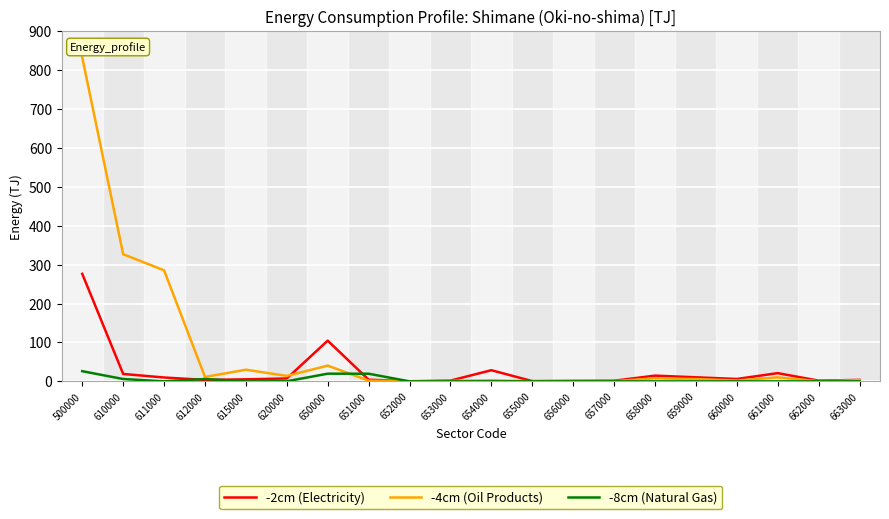

Which series has the widest spread of values?

-4cm (Oil Products)